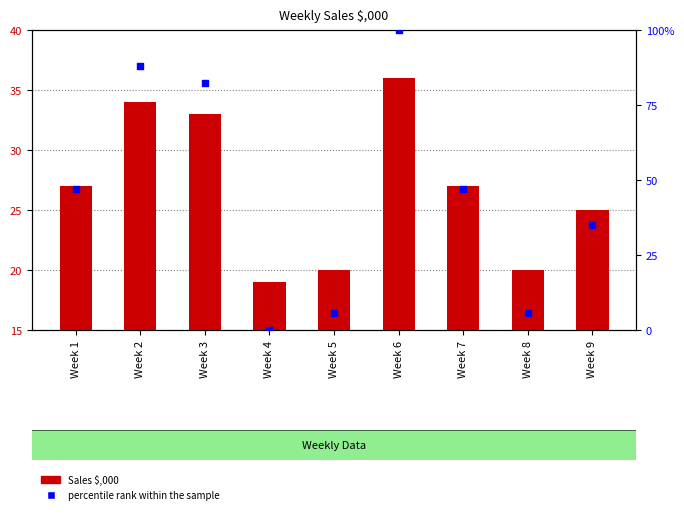

What is the total value across all series at Week 3?

115.4